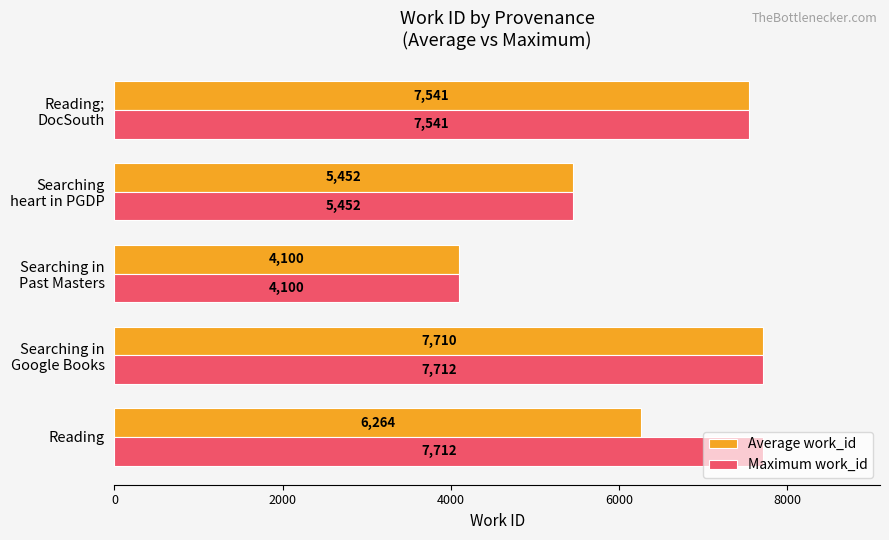

At which label is Average work_id closest to 5905?

Reading